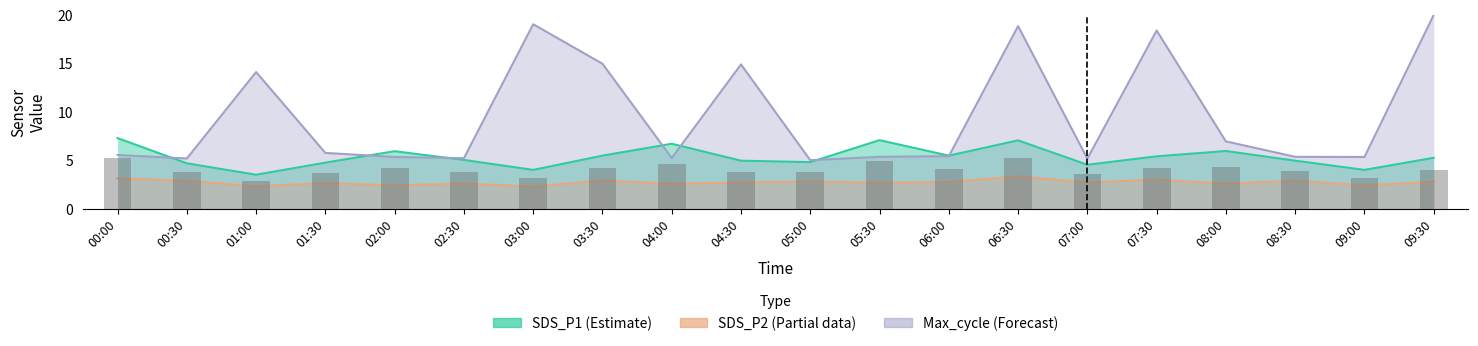

What is the difference between the second highest and minimum values in the Max_cycle_norm series?

14.0